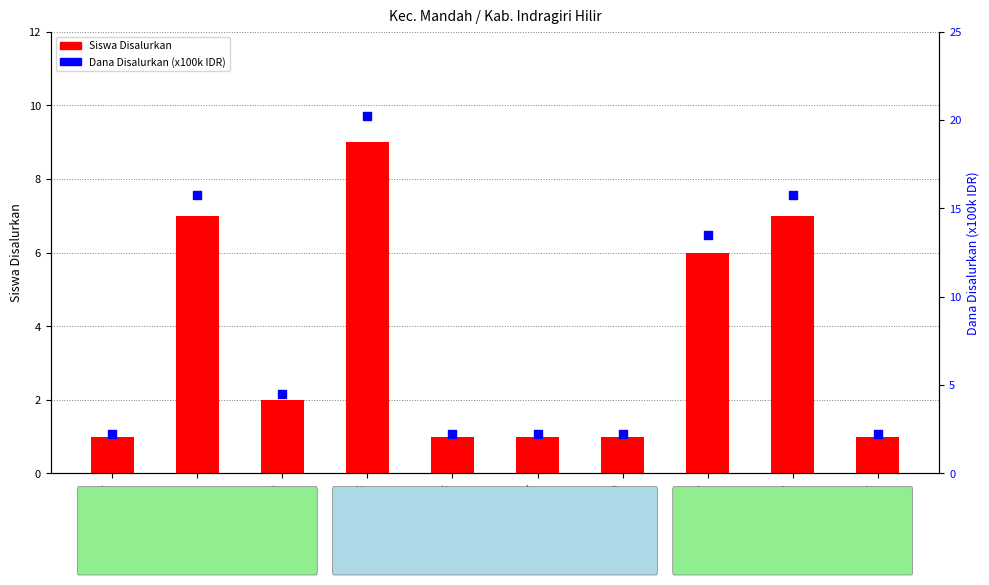

What are all the series names shown in the legend?

Siswa Disalurkan, Dana Disalurkan (x100k IDR)